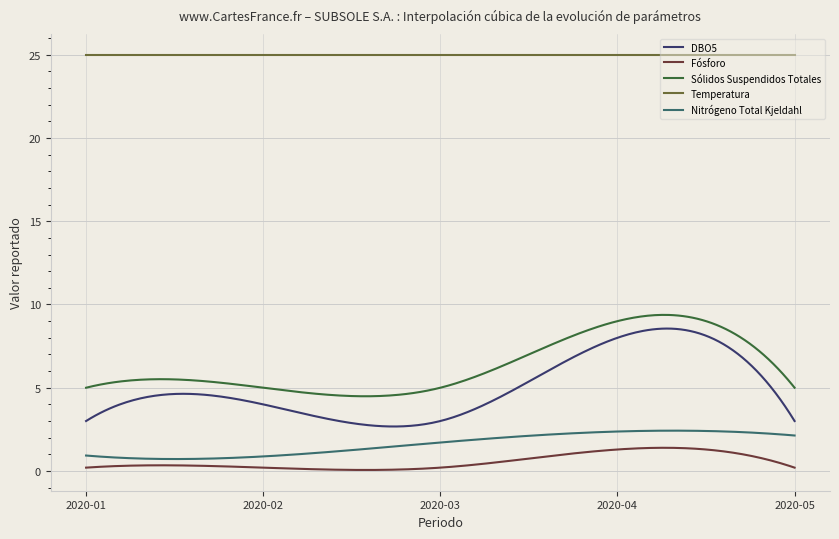

Does the chart display data point markers on the line(s)?

No